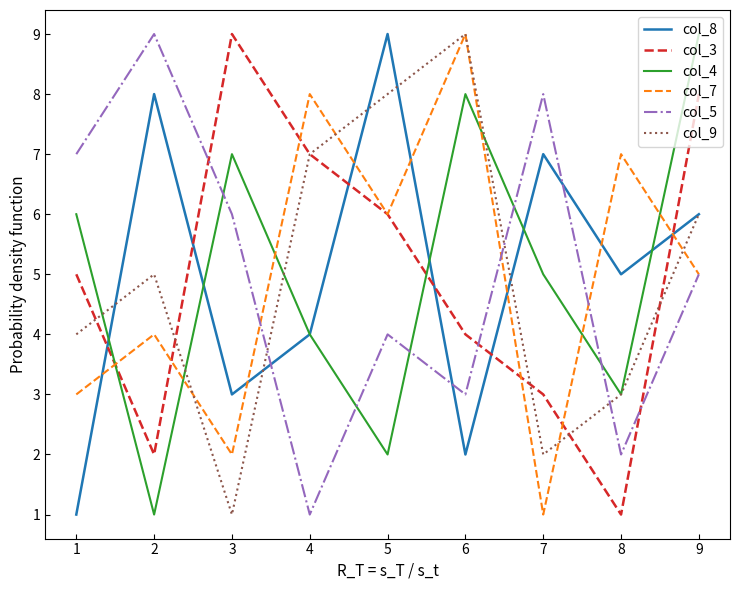

What value does the col_7 series have at 2?

4